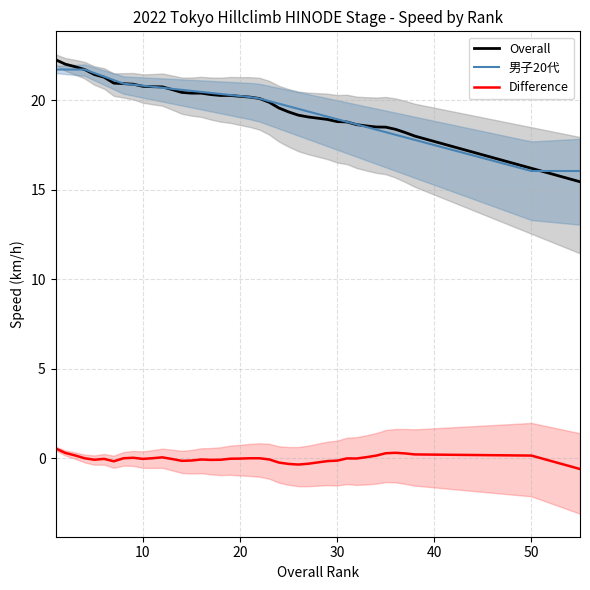

At which label does km/h (low) reach its minimum?

20